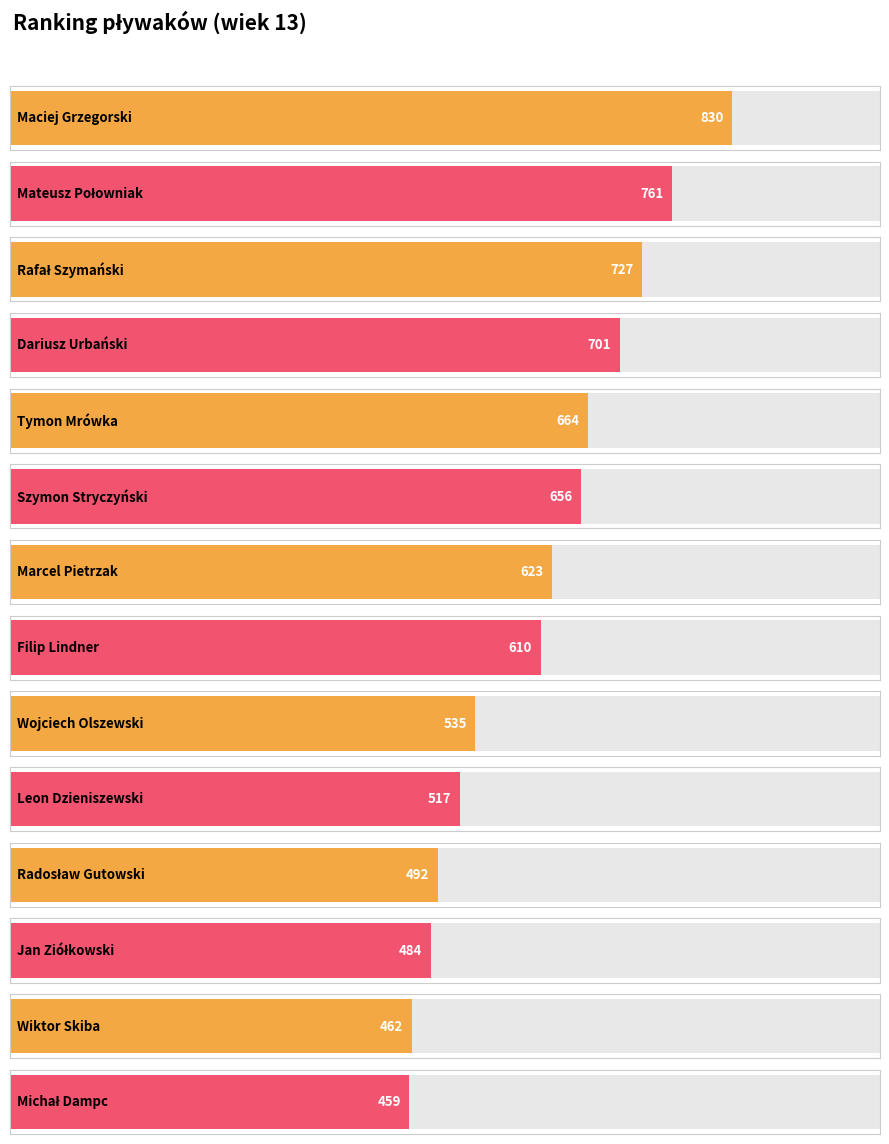

Reading left to right, transcribe all the data shown in this chart.

830	761	727	701	664	656	623	610	535	517	492	484	462	459